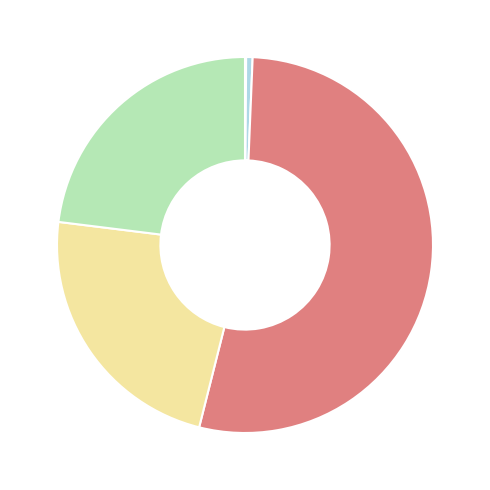

To the nearest percent, what is the difference between the largest and smallest slice percentages?

53%